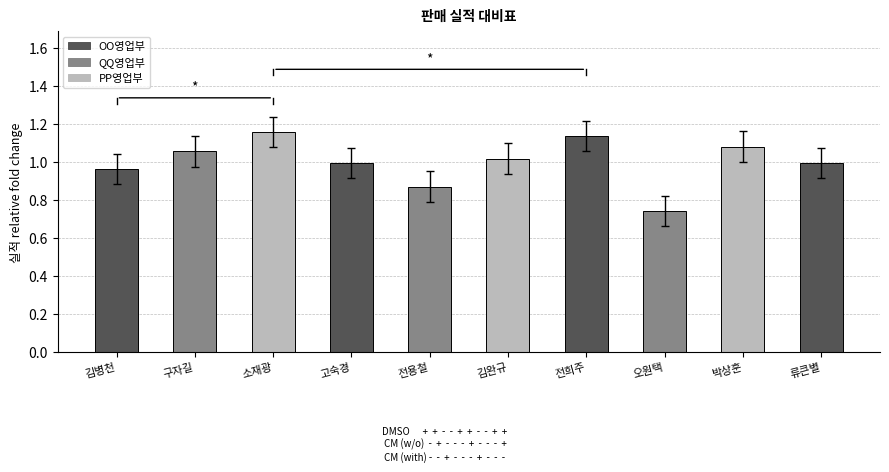

What is the sum of the values at 오원택 and 류큰별?

1.7